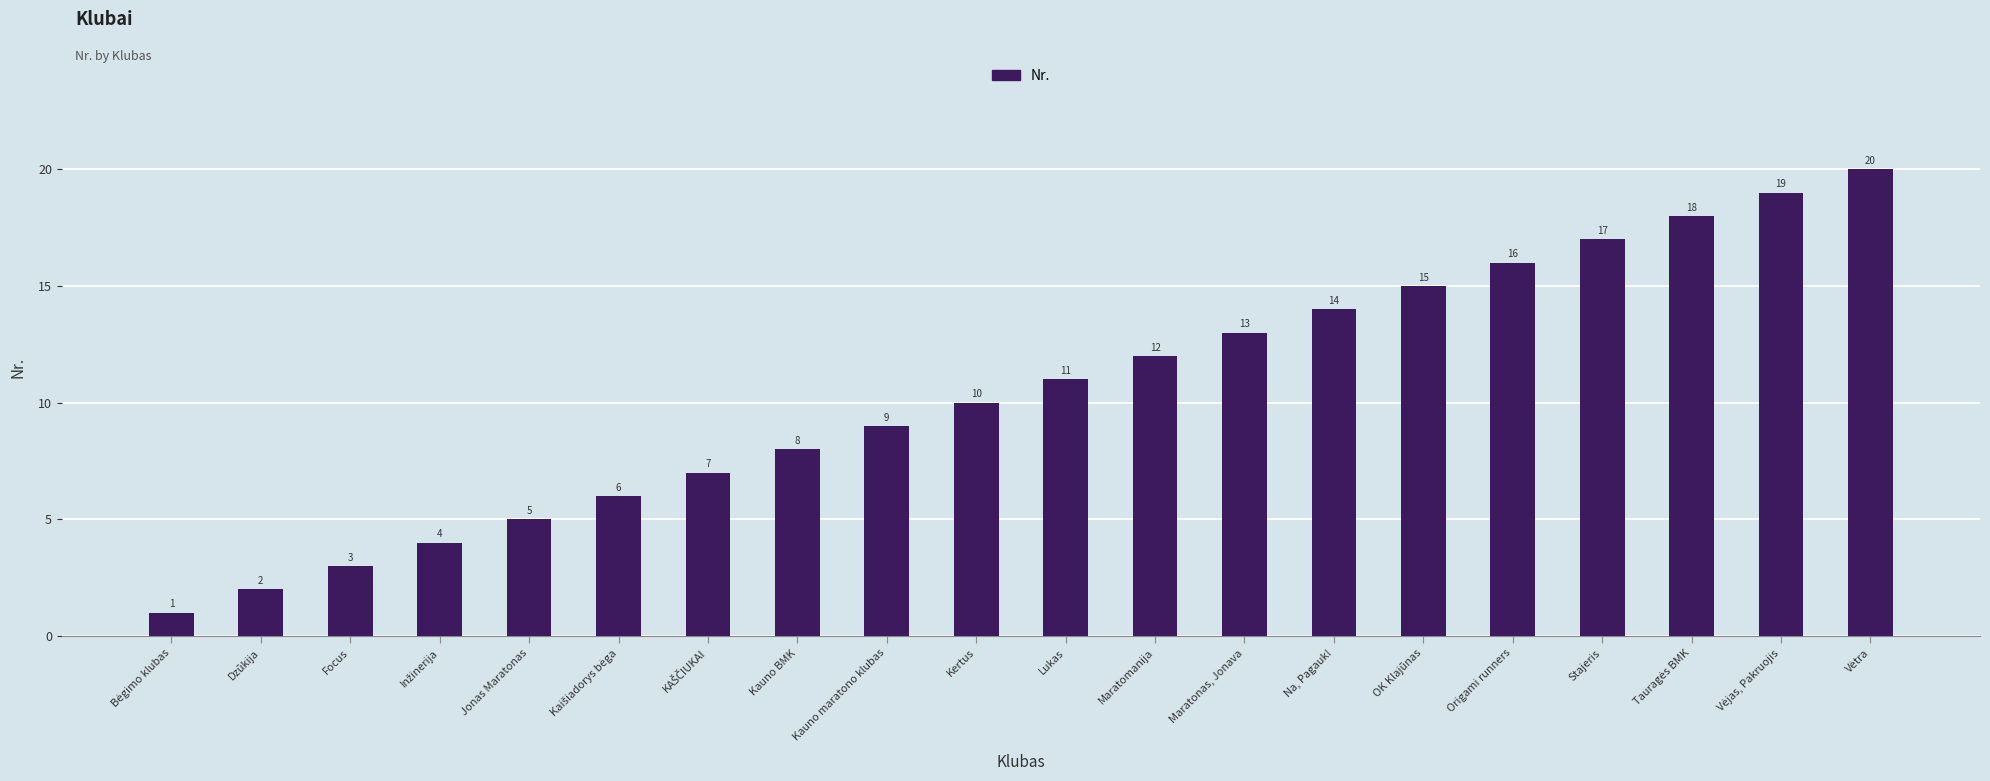

What is the sum of all values?

210